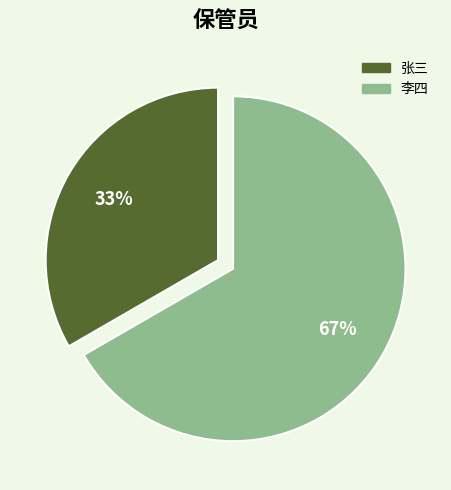

Between 张三 and 李四, which is larger?

李四